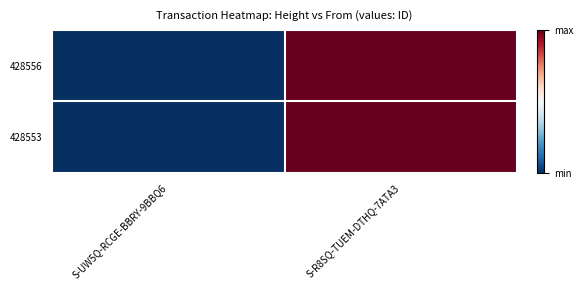

Reading left to right, list all the values displayed in this chart.

428556: S-UW5Q-RCGE-BBRY-9BBQ6=6876777842198044672	S-R8SQ-TUEM-DTHQ-7ATA3=14197820388756754432
428553: S-UW5Q-RCGE-BBRY-9BBQ6=6876777842198044672	S-R8SQ-TUEM-DTHQ-7ATA3=14197820388756754432